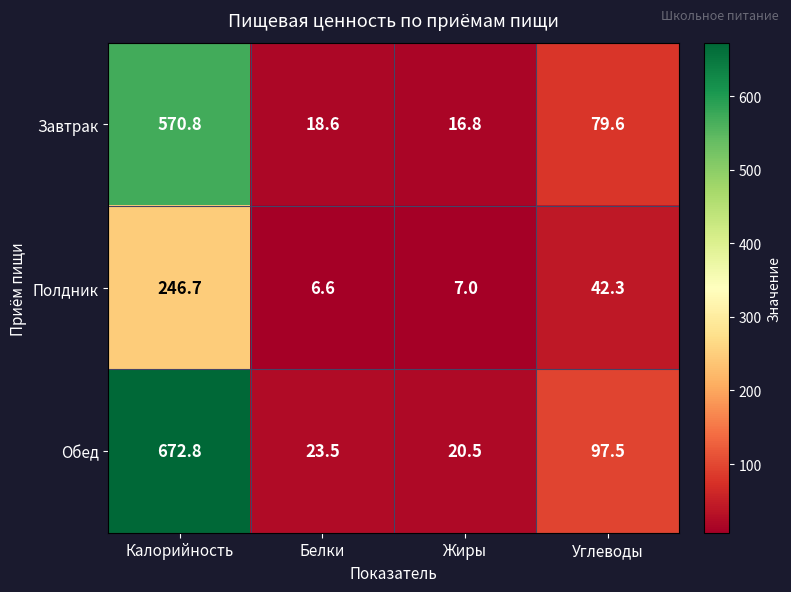

Where does the Полдник series first go above 42?

Калорийность